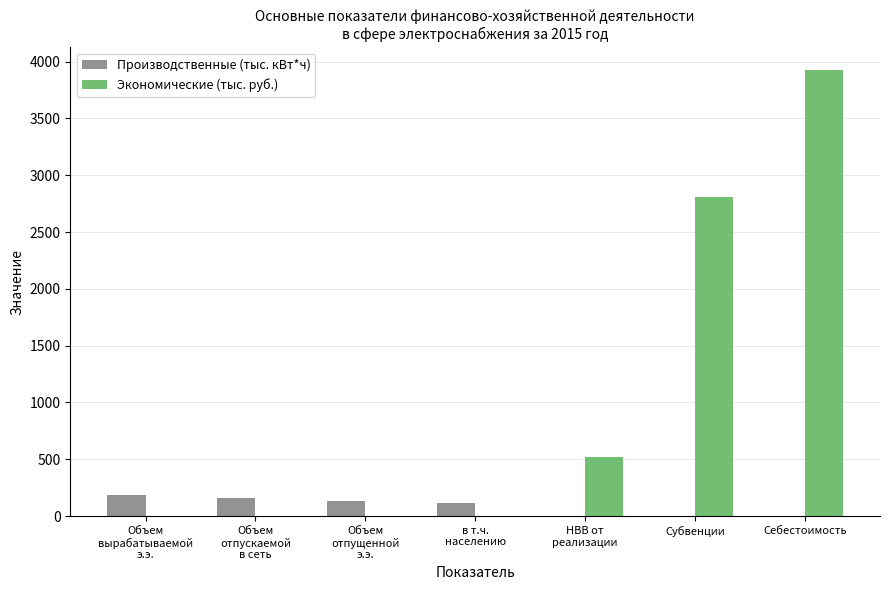

What are all the series names shown in the legend?

Производственные (тыс. кВт*ч), Экономические (тыс. руб.)